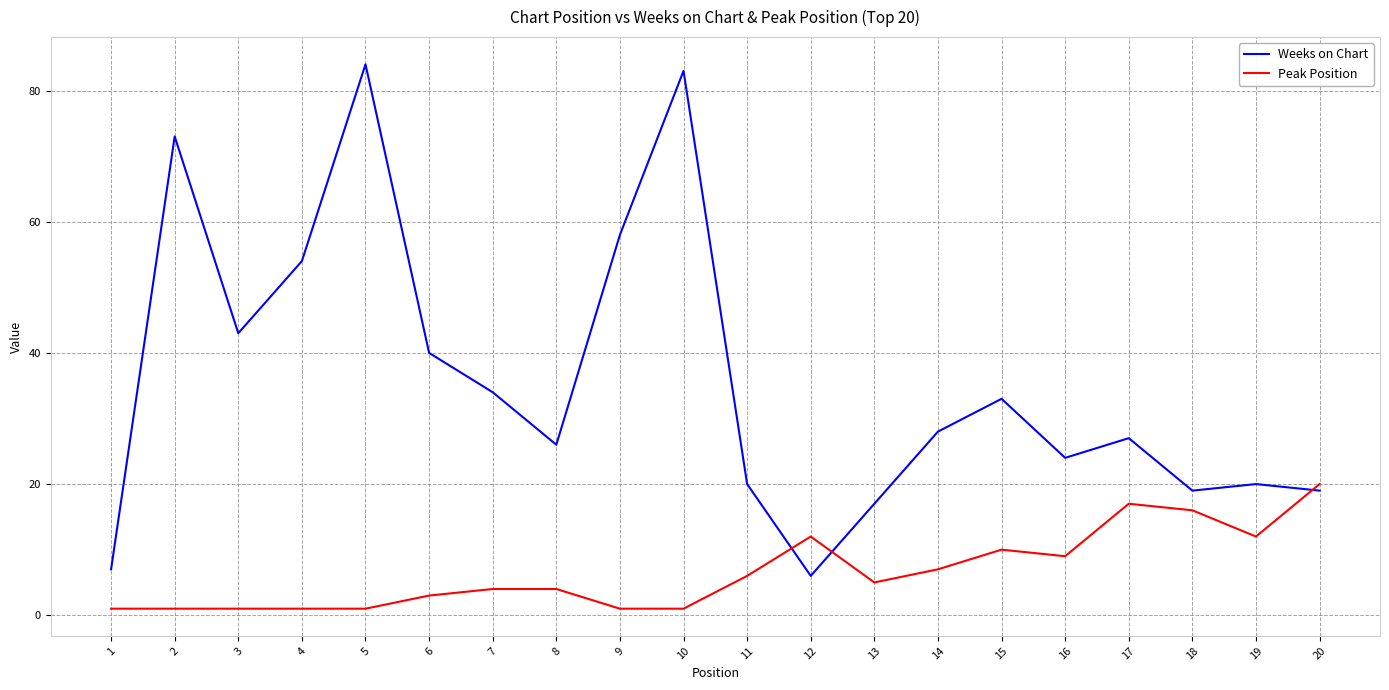

At 7, list the series in order from largest to smallest.

Weeks on Chart, Peak Position